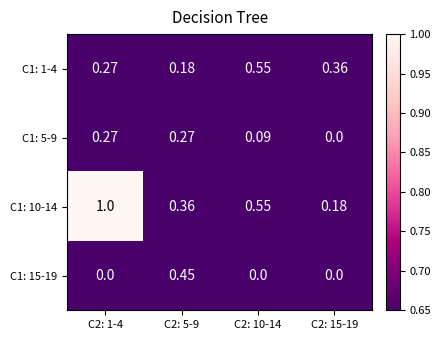

Which category has the highest value across all series?

C2: 1-4